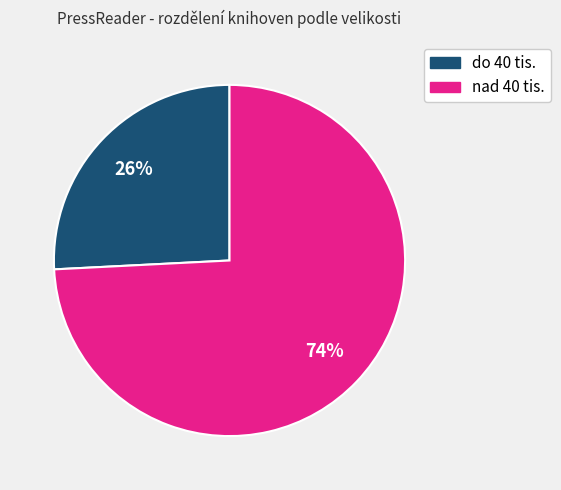

To the nearest percent, what percentage of the pie is do 40 tis.?

26%